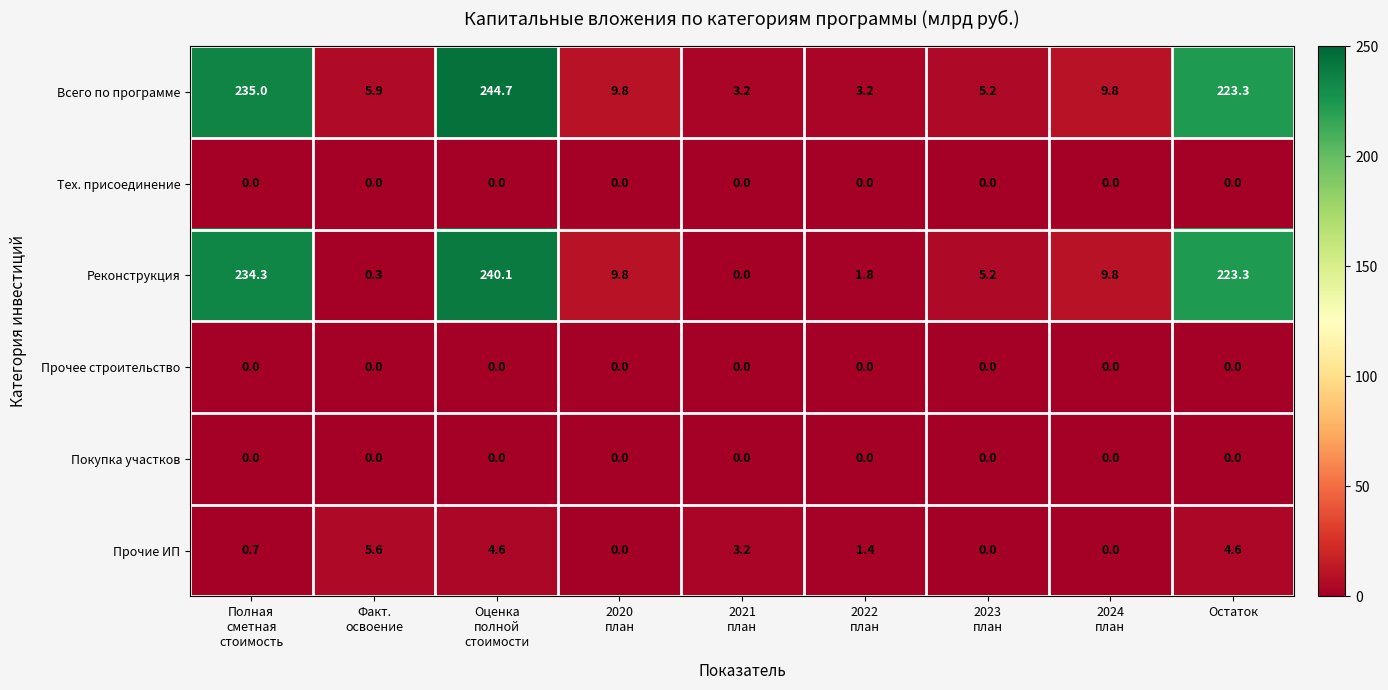

The Всего по программе series shows 326.8 at Остаток. True or false?

False